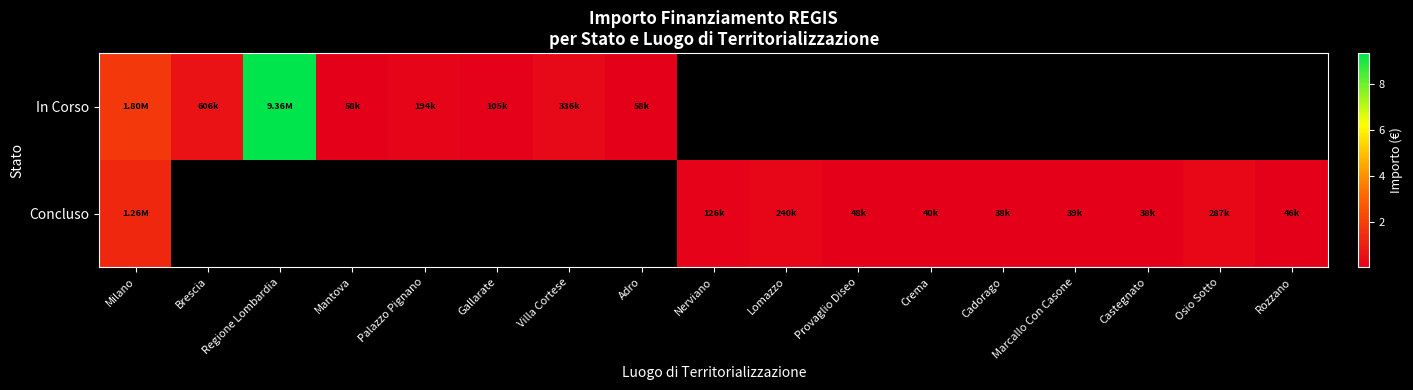

Rank the series by their average value, from highest to lowest.

In Corso, Concluso